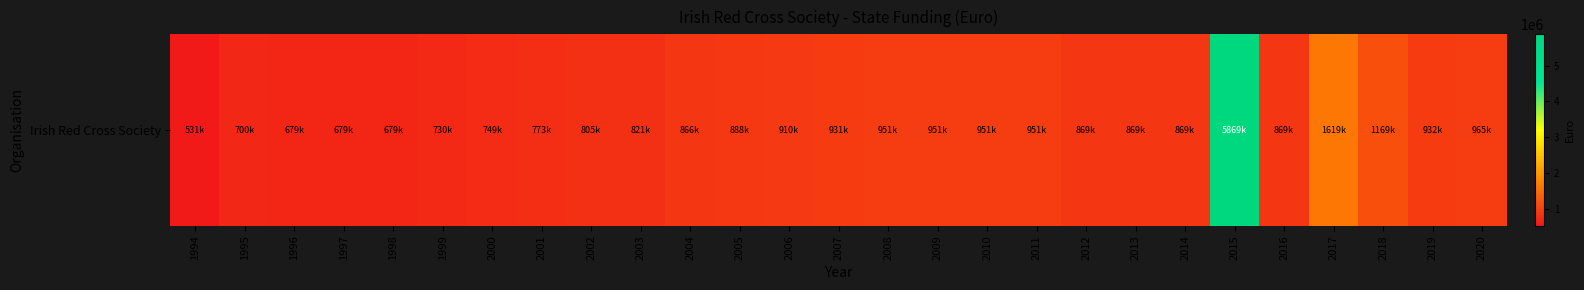

Is it true that the value at 2001 is 773000?

True